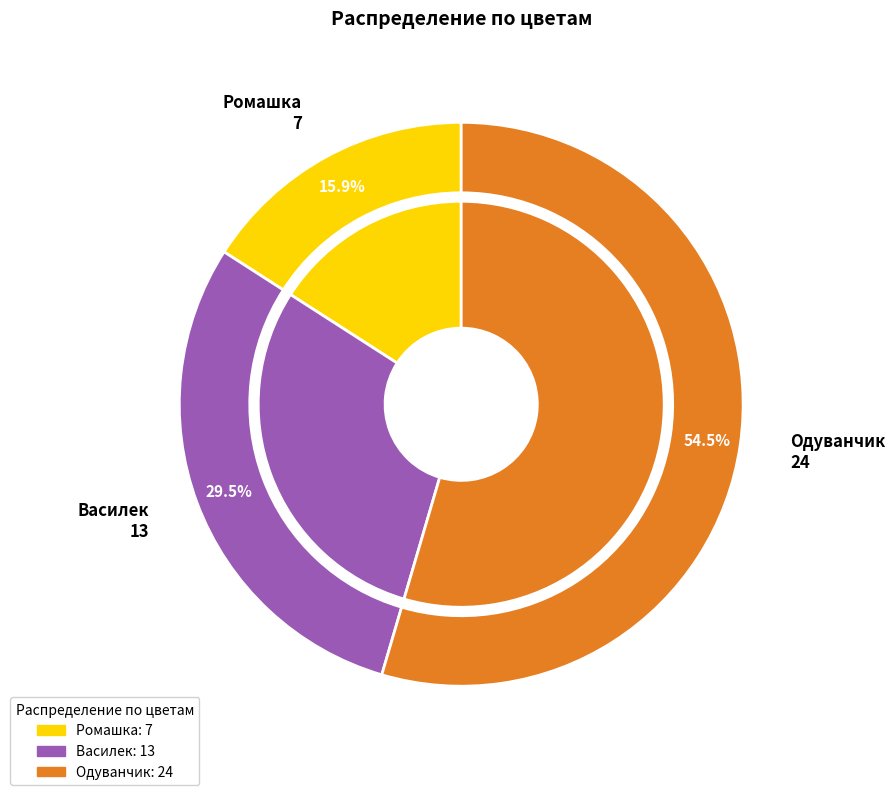

What is the ratio of the value at Одуванчик to the value at Василек?

1.8